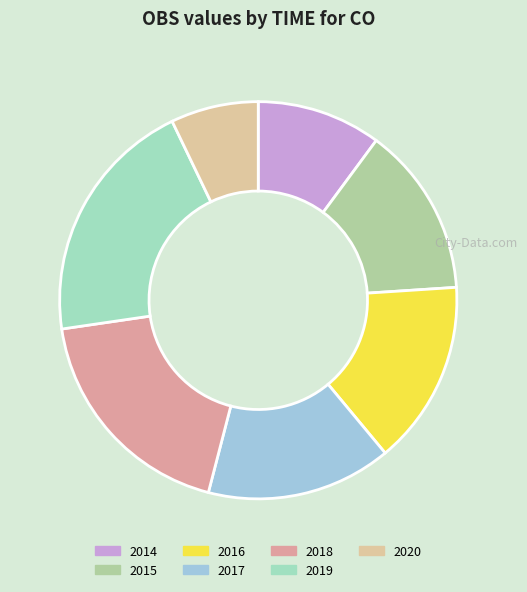

How many slices are in this pie chart?

7